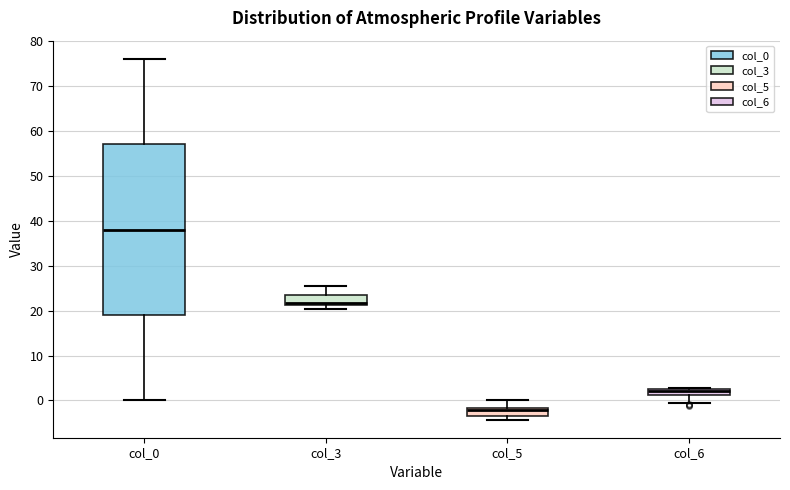

Where does the lower whisker of the box for col_6 end on the y-axis? The values are not printed on the chart, so give them approximately, as read against the axis.

-1